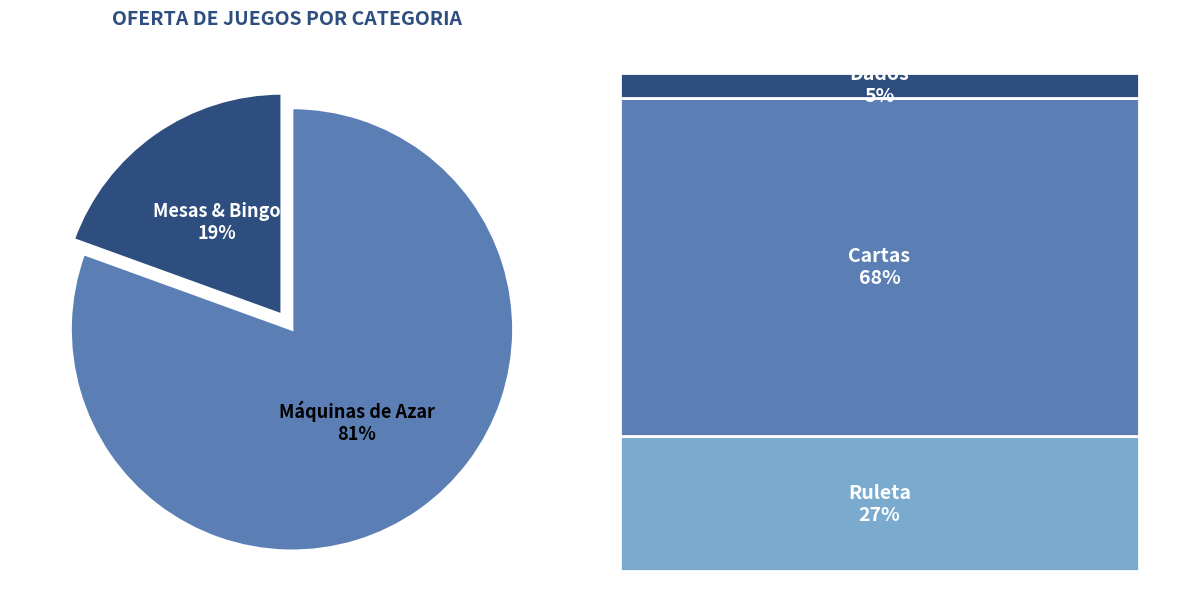

Which has a higher value, Máquinas de Azar or Mesas & Bingo?

Máquinas de Azar